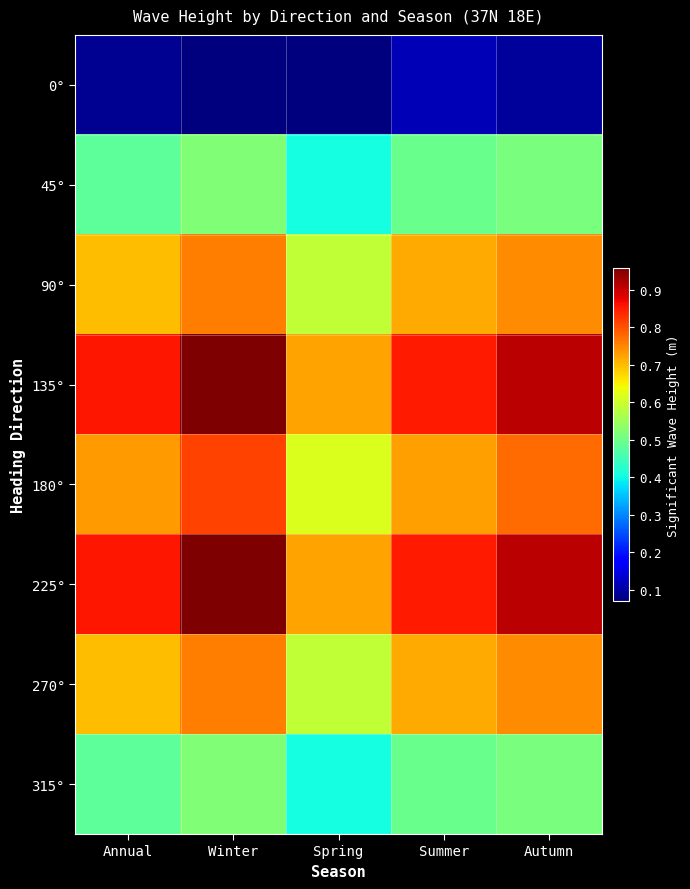

Which series has the widest spread of values?

135°